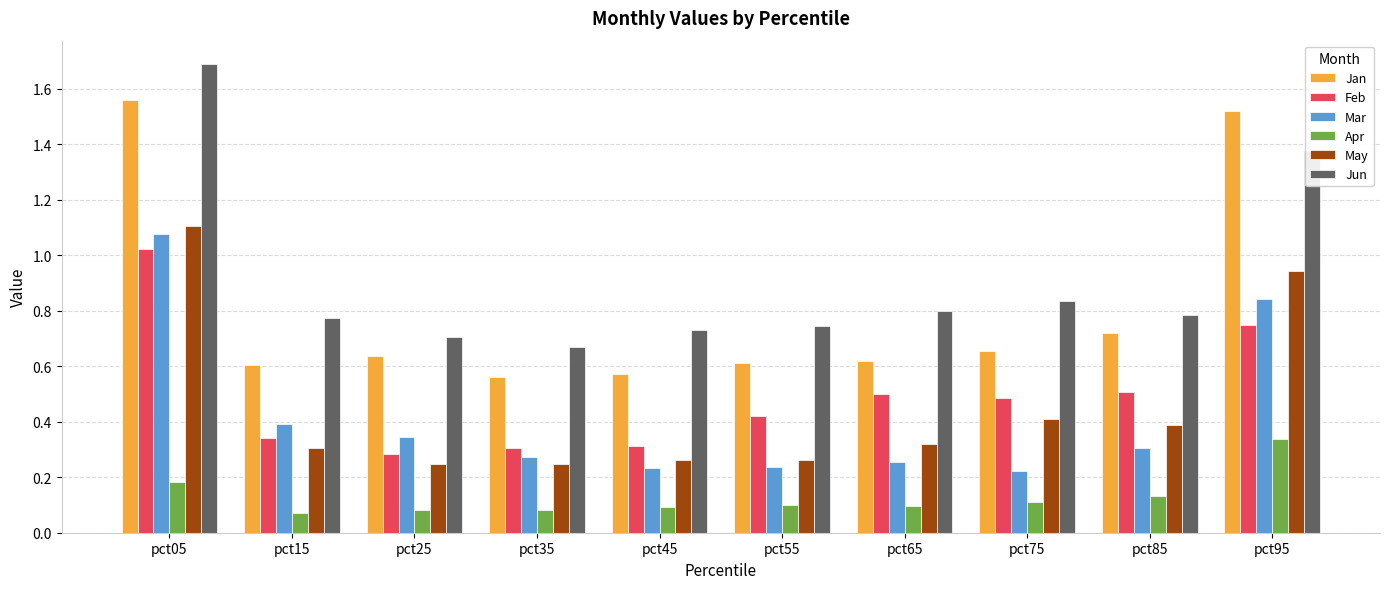

At how many categories does at least one series exceed 0?

10